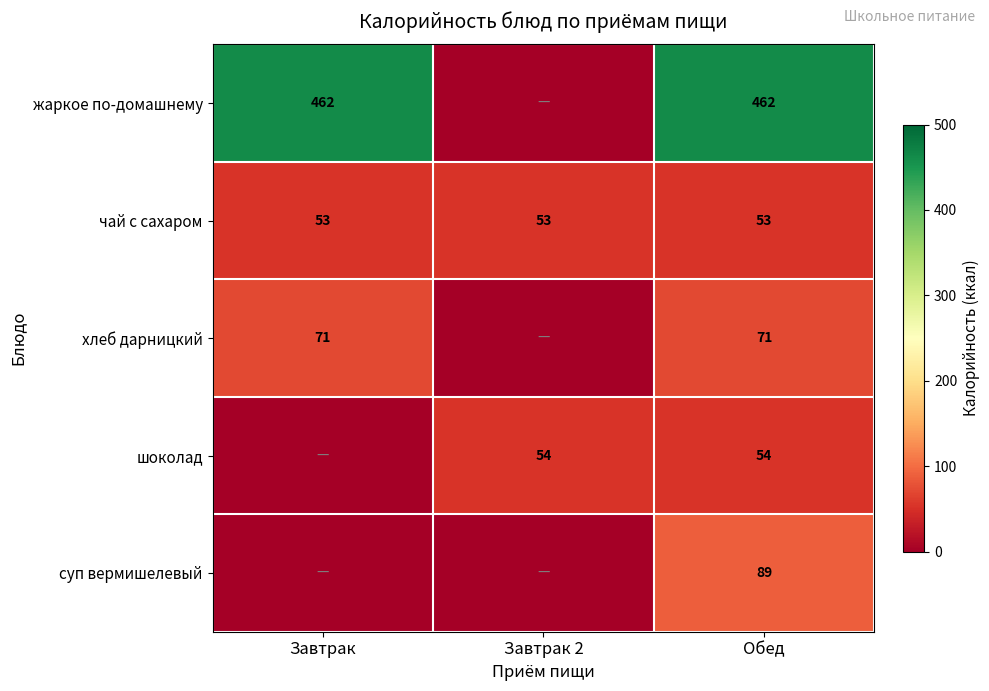

What is the greatest value displayed?

462